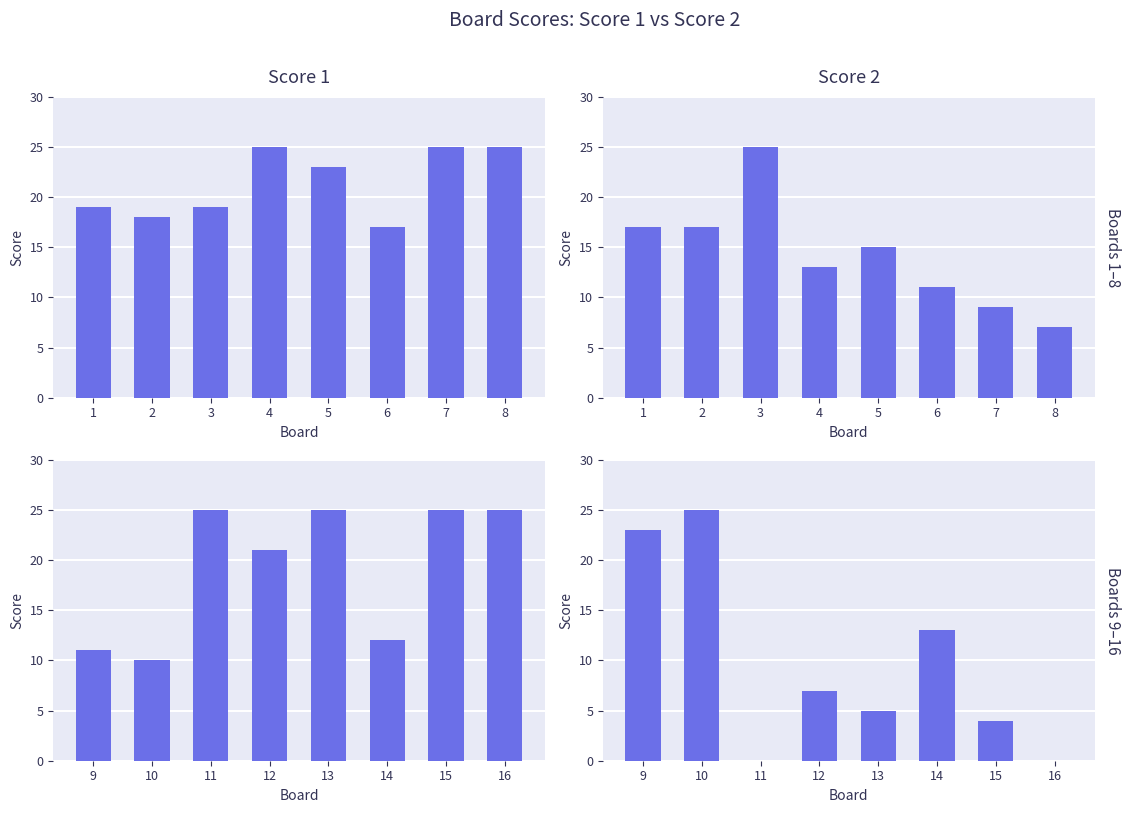

At which label does Score 2 (right) first exceed 7?

9